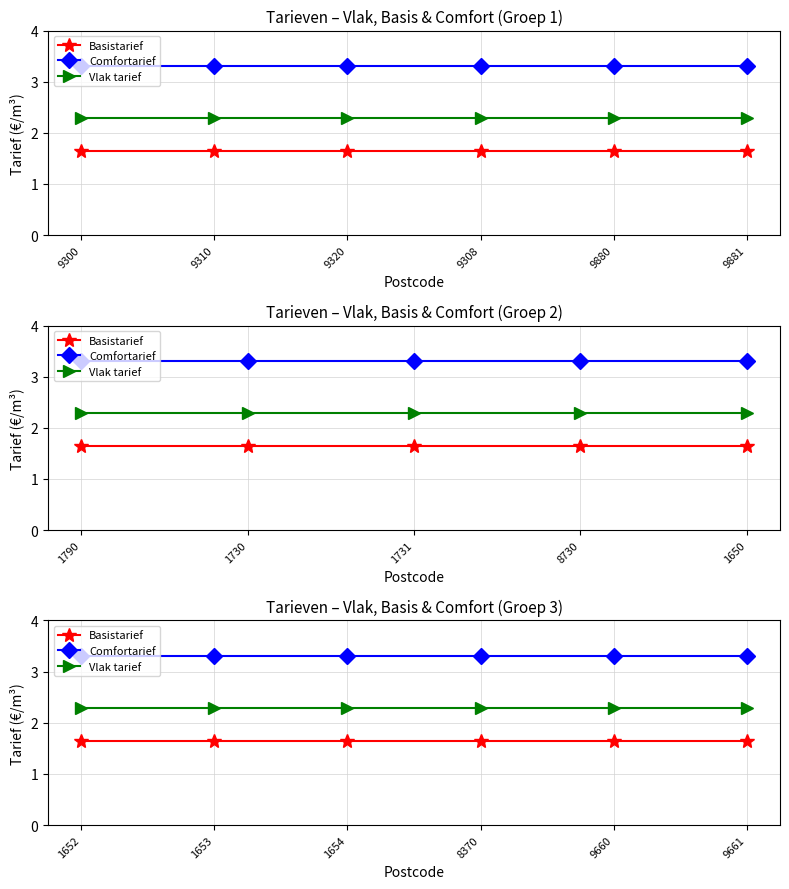

True or false: Vlak tarief and Comfortarief cross at least once.

False